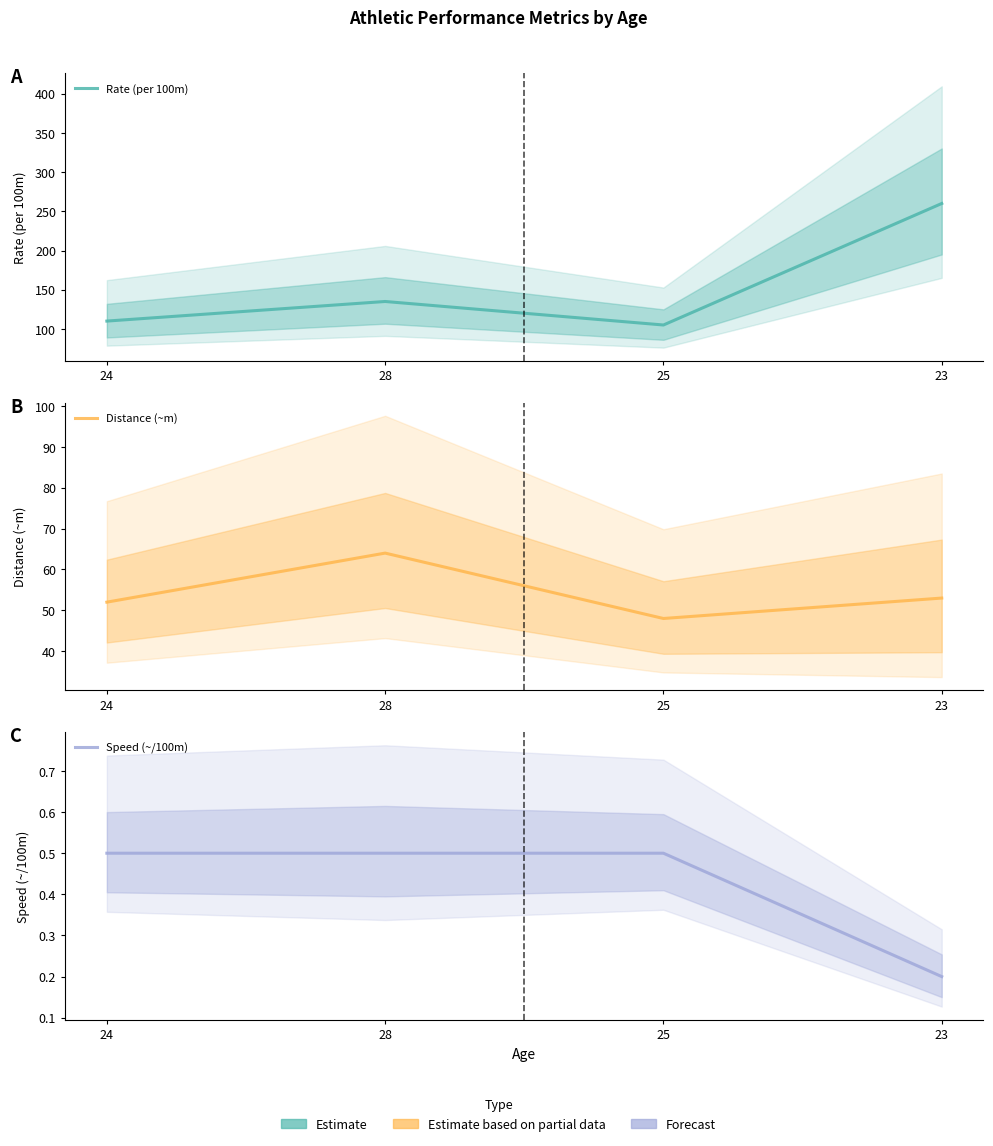

What is the label of the 4th point from the right?

24